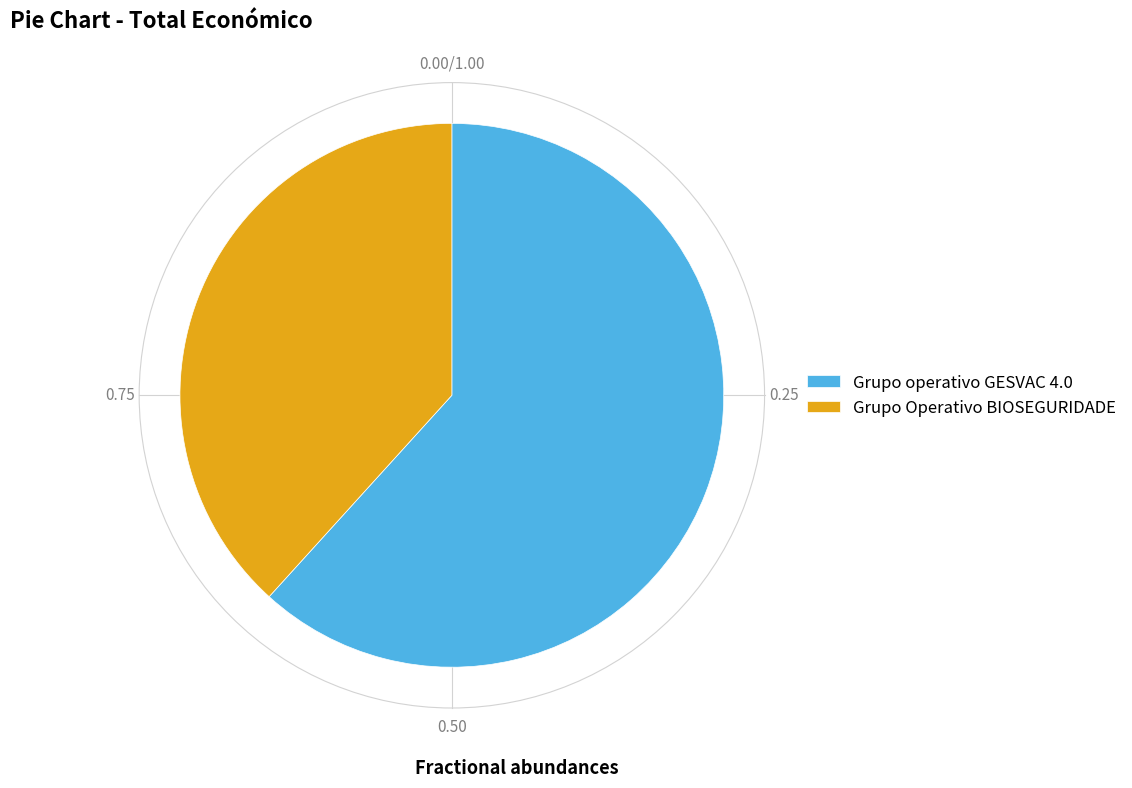

Approximately how many times larger is the value at Grupo operativo GESVAC 4.0 compared to Grupo Operativo BIOSEGURIDADE?

1.6